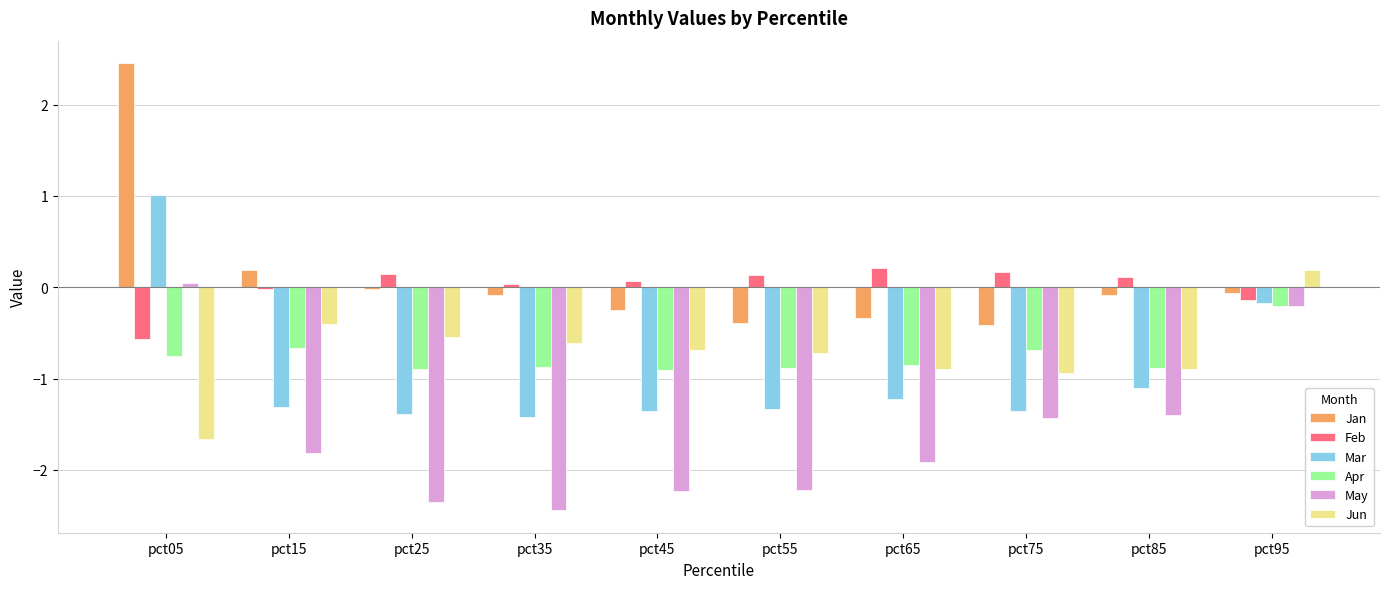

Which series changed the most between pct15 and pct35?

May